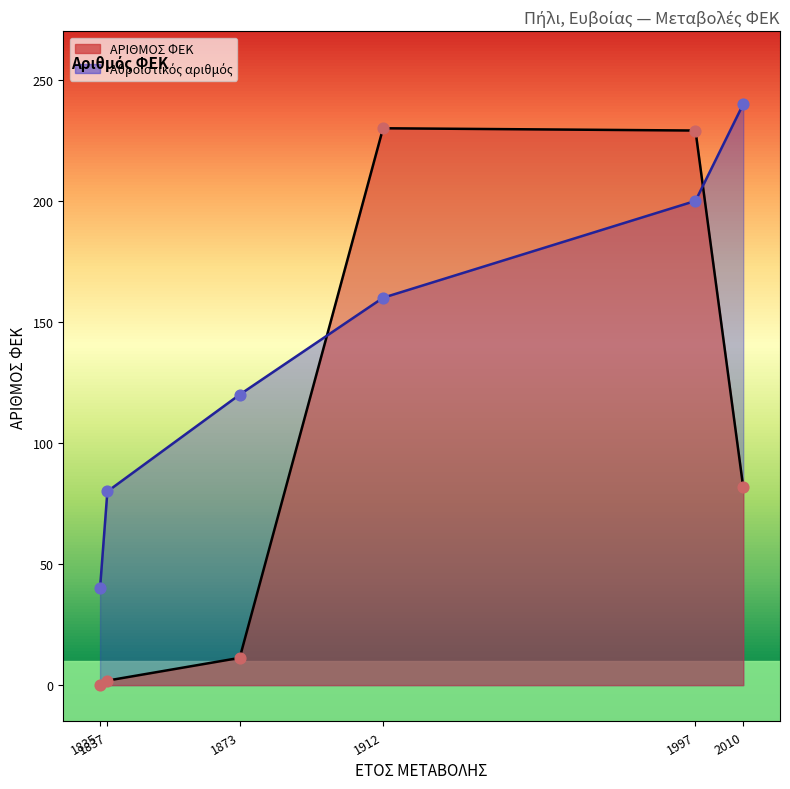

What is the change in value from 1837 to 1997?

+227.2